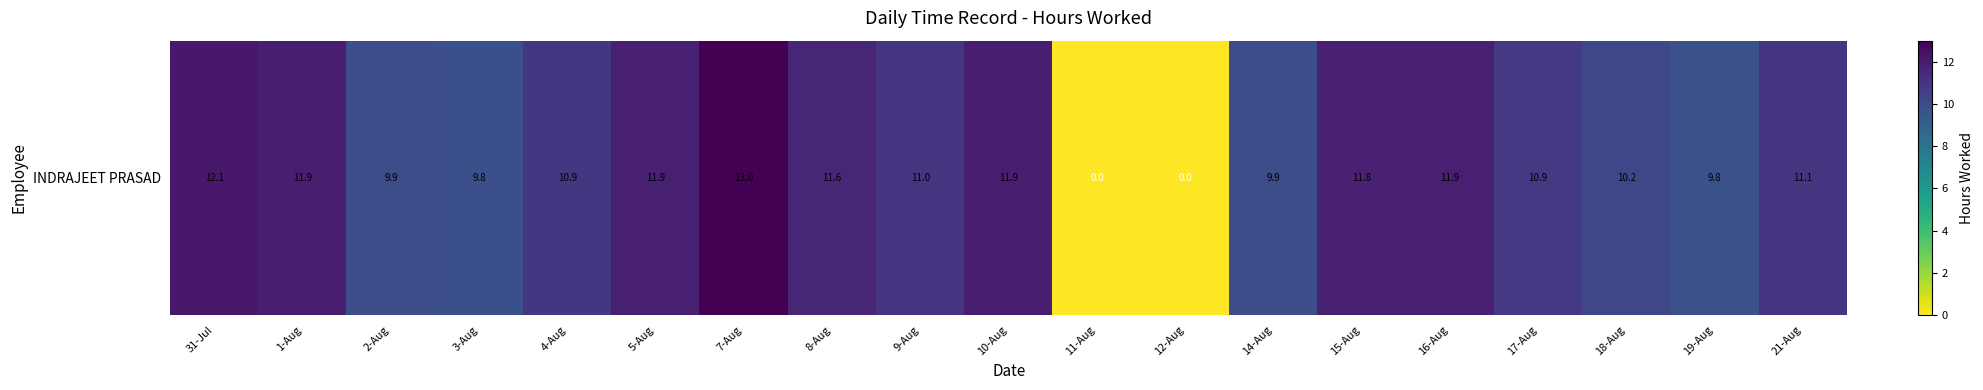

What is the average value?

10.0